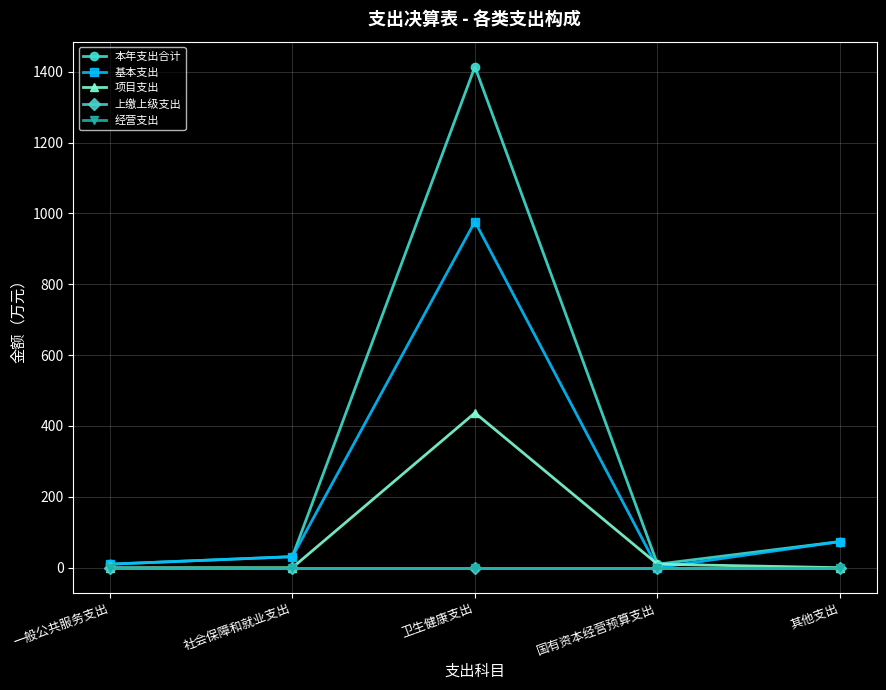

How many values in the 基本支出 series exceed 31?

3